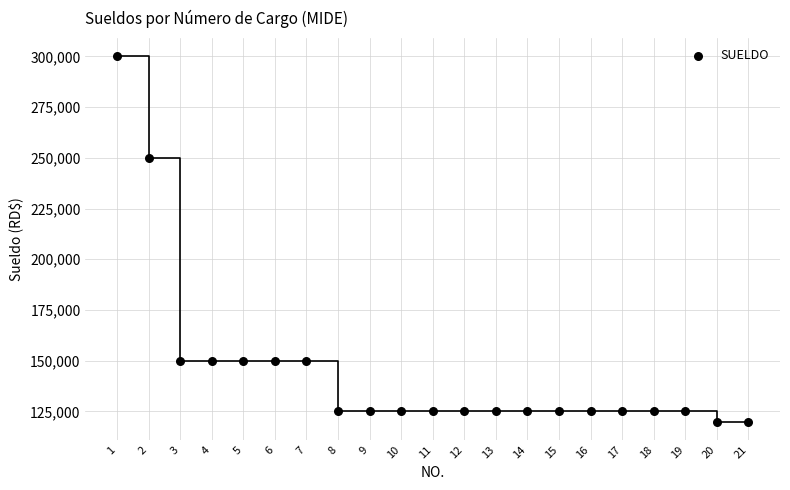

What Y value in the scatter plot is closest to 210000?

250000